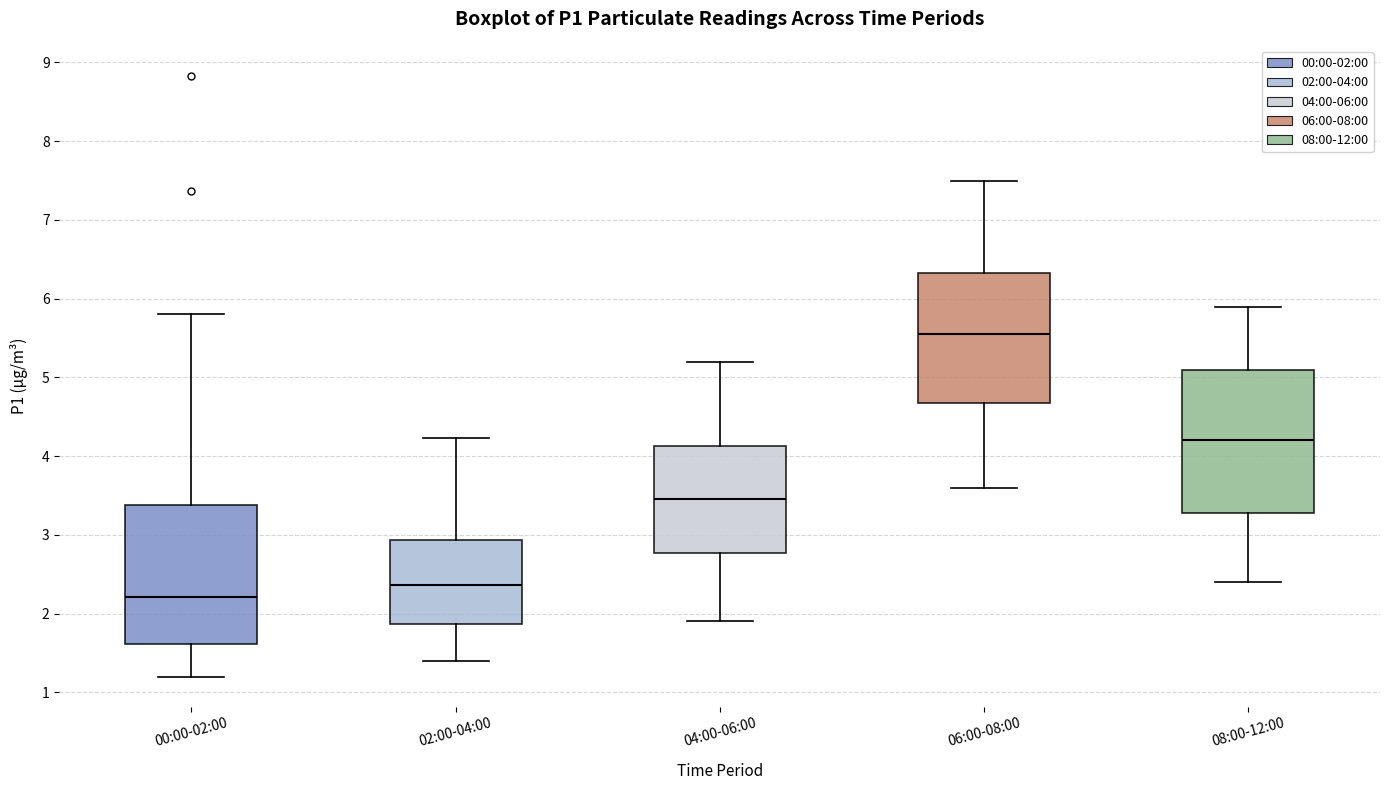

Reading left to right, transcribe this box plot: for each box, give where its median line is, the range the box spans, and where its two whiskers end, as read against the y-axis. The values are not printed on the chart, so give them approximately, as read against the axis.

00:00-02:00: median 2.2, box 1.6 to 3.4, whiskers 1.2 to 5.8
02:00-04:00: median 2.4, box 1.9 to 2.9, whiskers 1.4 to 4.2
04:00-06:00: median 3.5, box 2.8 to 4.1, whiskers 1.9 to 5.2
06:00-08:00: median 5.6, box 4.7 to 6.3, whiskers 3.6 to 7.5
08:00-12:00: median 4.2, box 3.3 to 5.1, whiskers 2.4 to 5.9